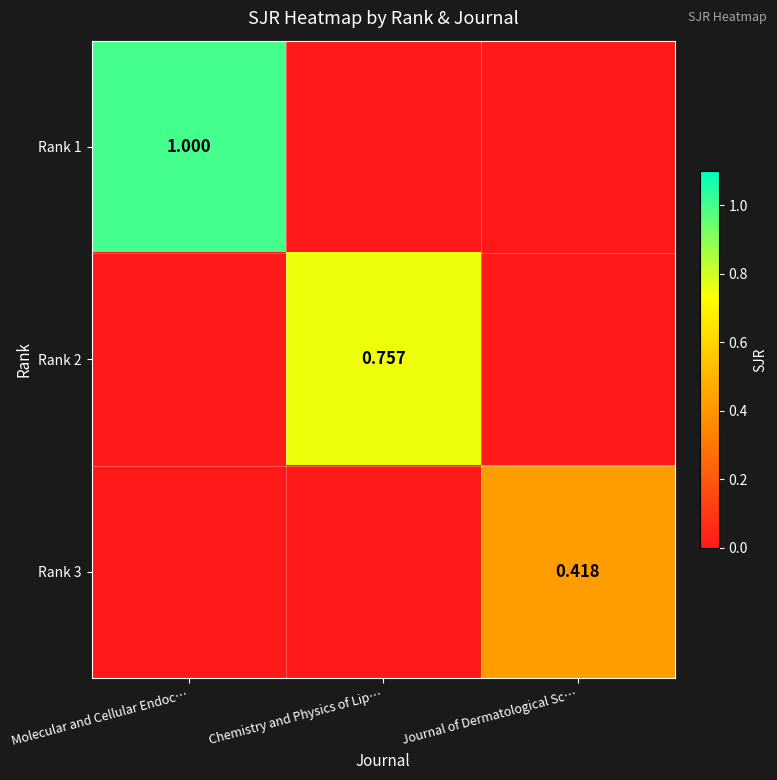

Is the value of Rank 3 at Journal of Dermatological Sc… greater than the value of Rank 1 at Molecular and Cellular Endoc…?

No